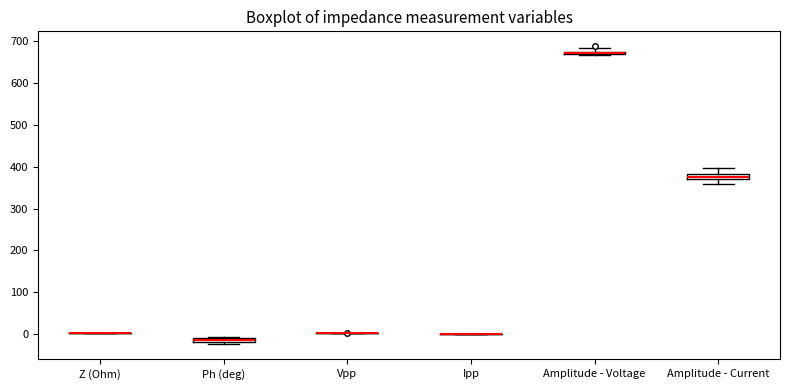

Where is the upper edge of the box for Amplitude - Current on the y-axis? The values are not printed on the chart, so give them approximately, as read against the axis.

380